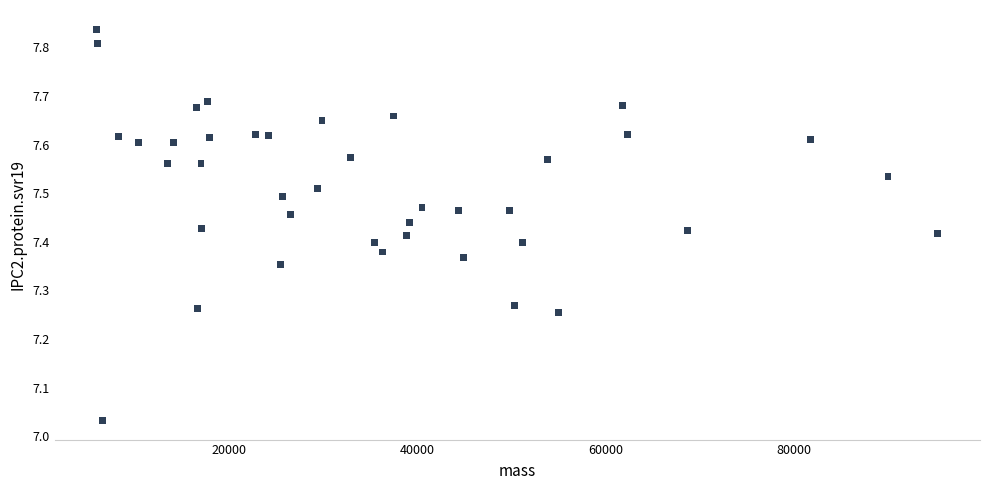

What is the range of Y values (max minus min)?

0.8